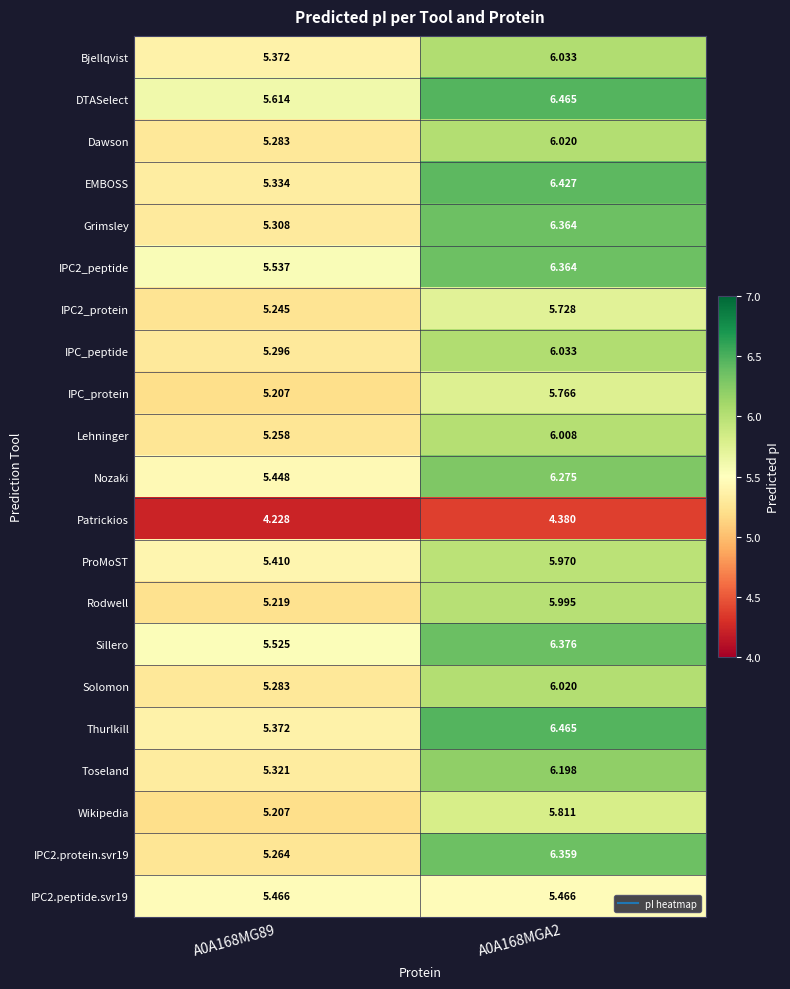

Is the value of Dawson at A0A168MGA2 greater than the value of Sillero at A0A168MG89?

Yes